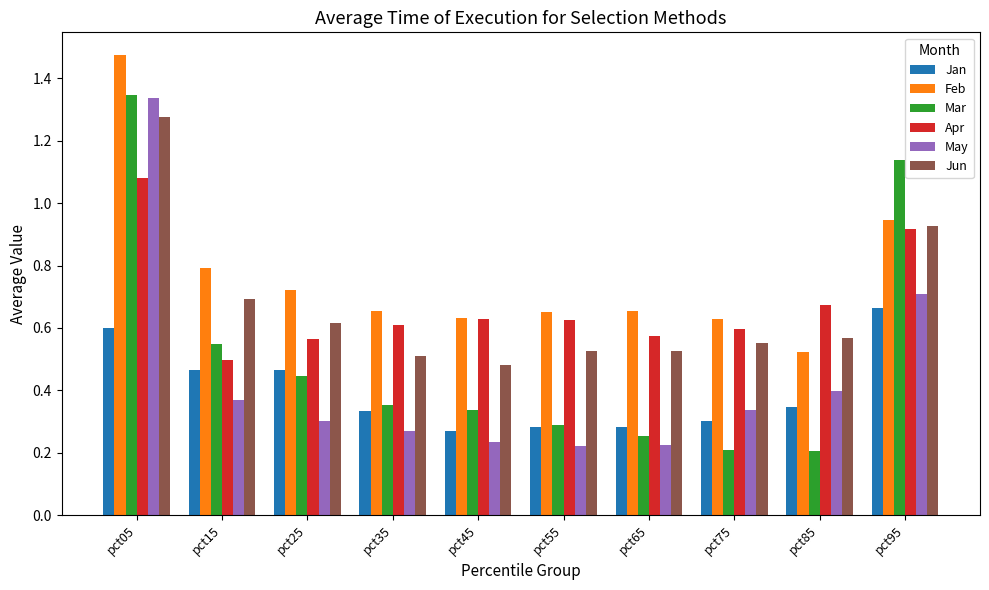

At which label is Jun closest to 0?

pct45